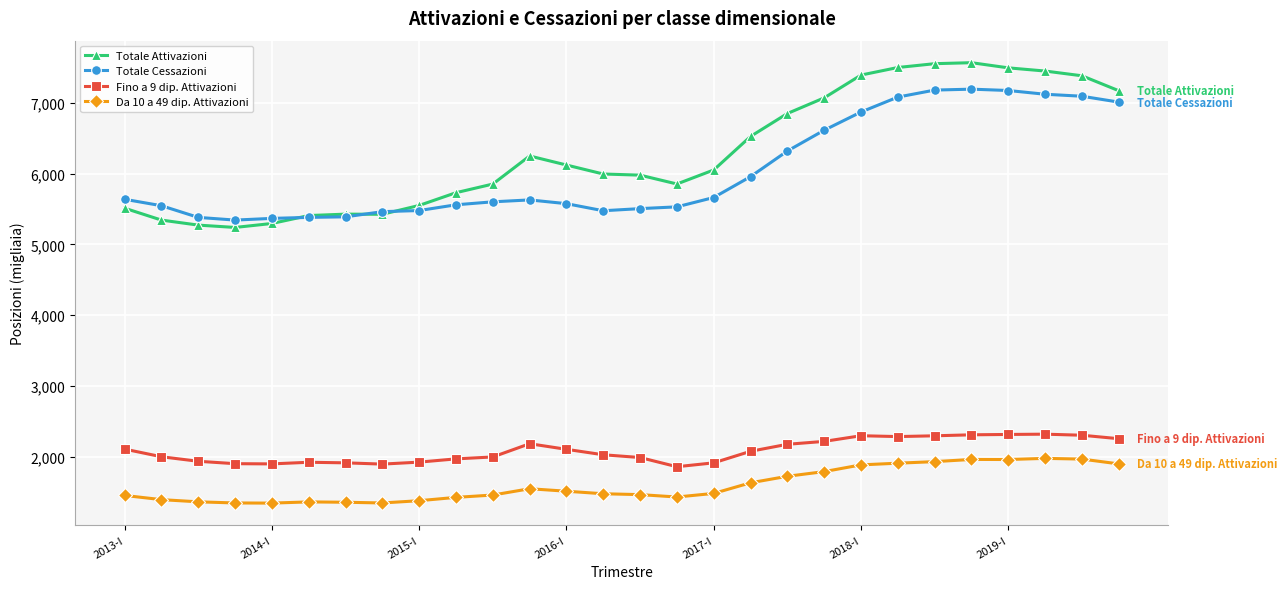

Which series has the widest spread of values?

Totale Attivazioni